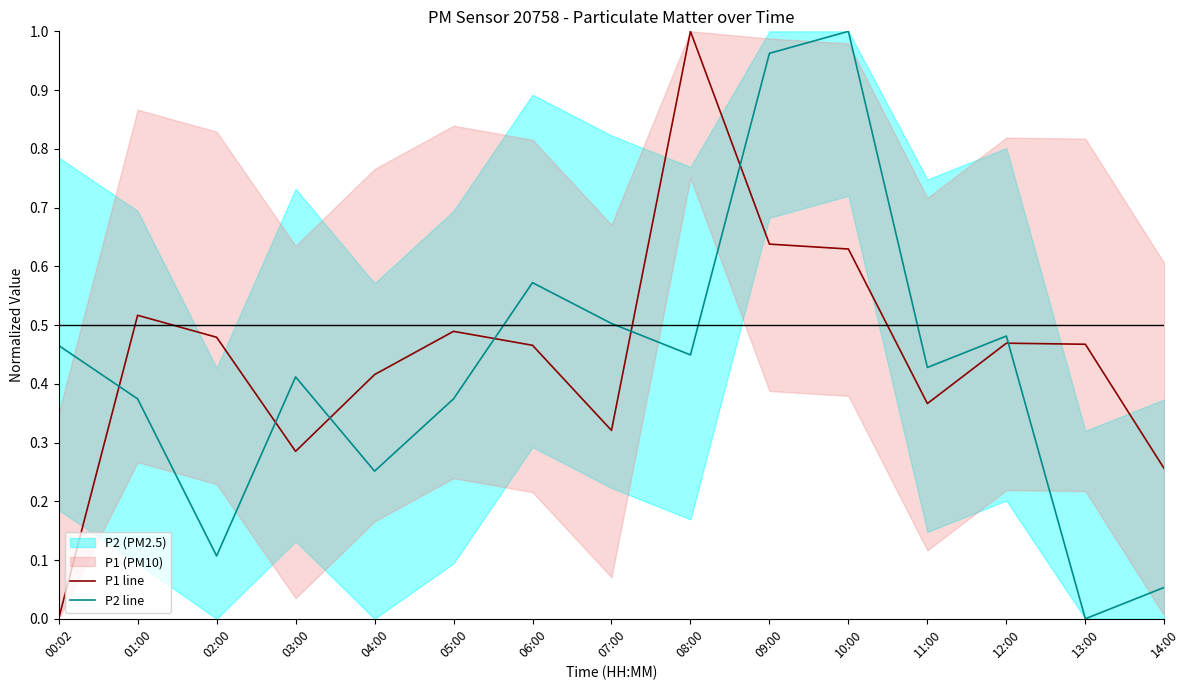

The P2 line series shows 1.0 at 09:00. True or false?

True